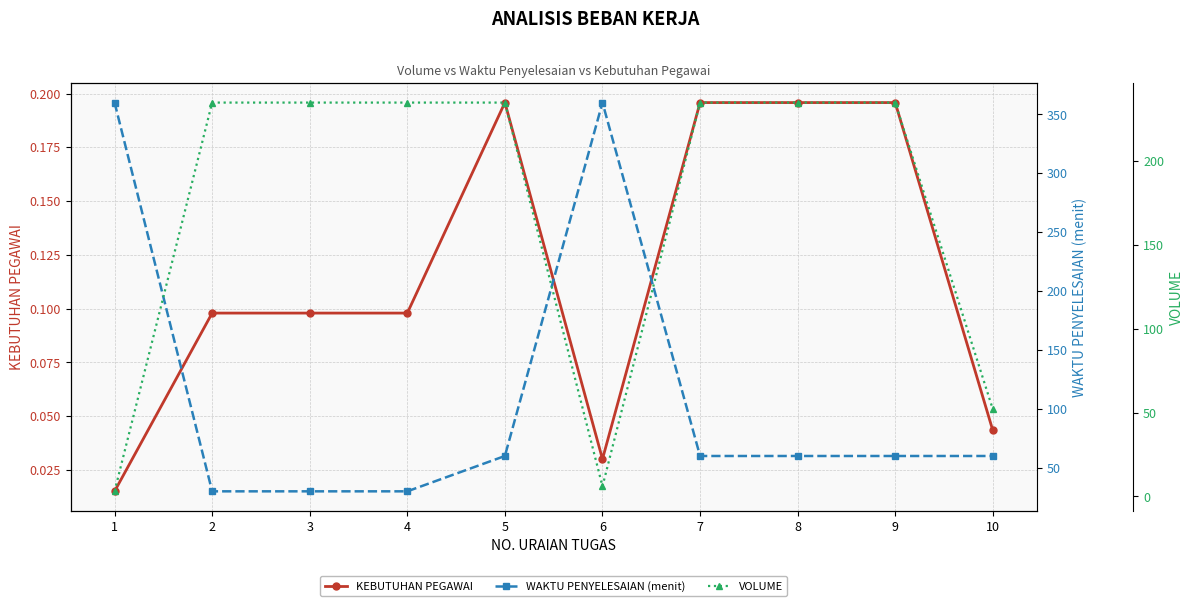

Where is the first local maximum for WAKTU PENYELESAIAN (menit)?

6